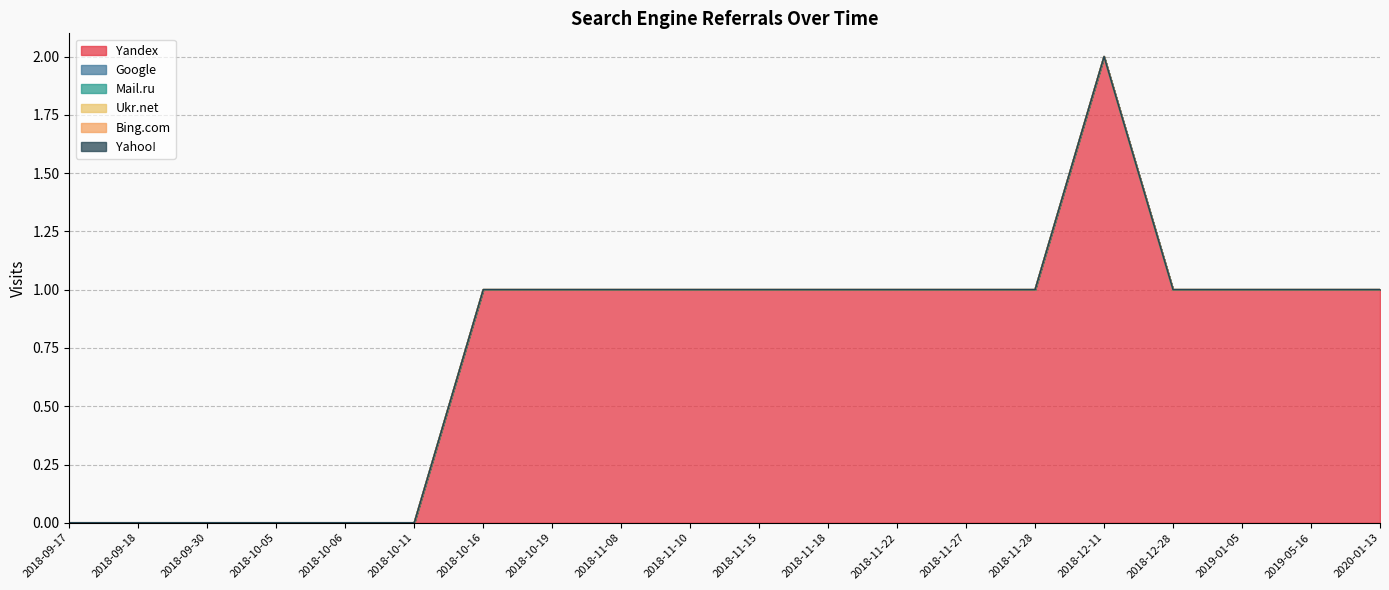

Which series changed the most between 2018-10-16 and 2018-11-18?

Yandex